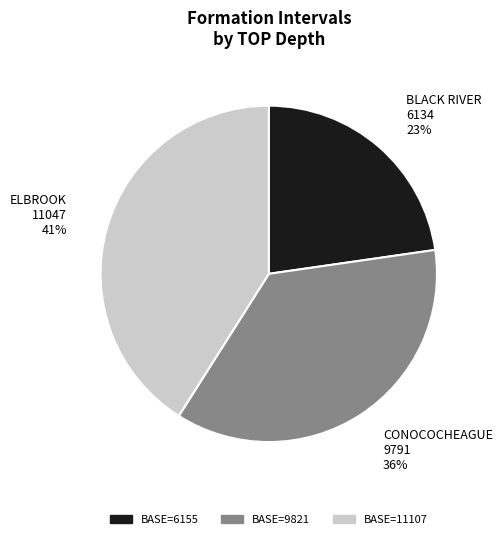

What percentage is the BASE=11107 slice, to the nearest percent?

41%